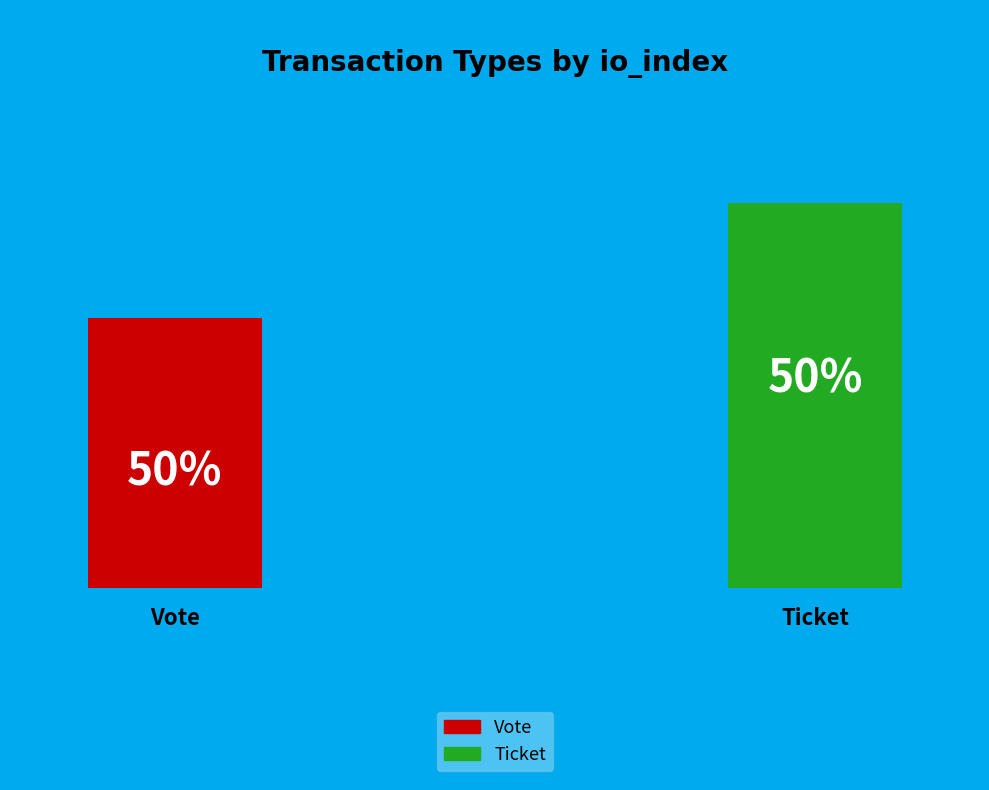

How many segments does this pie chart have?

2